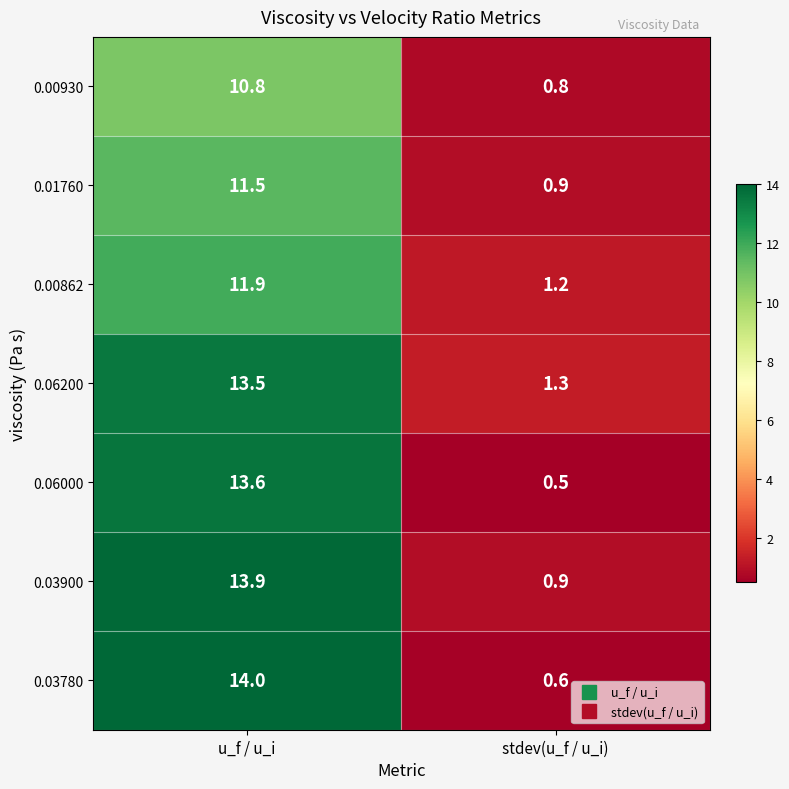

Rank the series by their maximum value, from lowest to highest.

0.00930, 0.01760, 0.00862, 0.06200, 0.06000, 0.03900, 0.03780